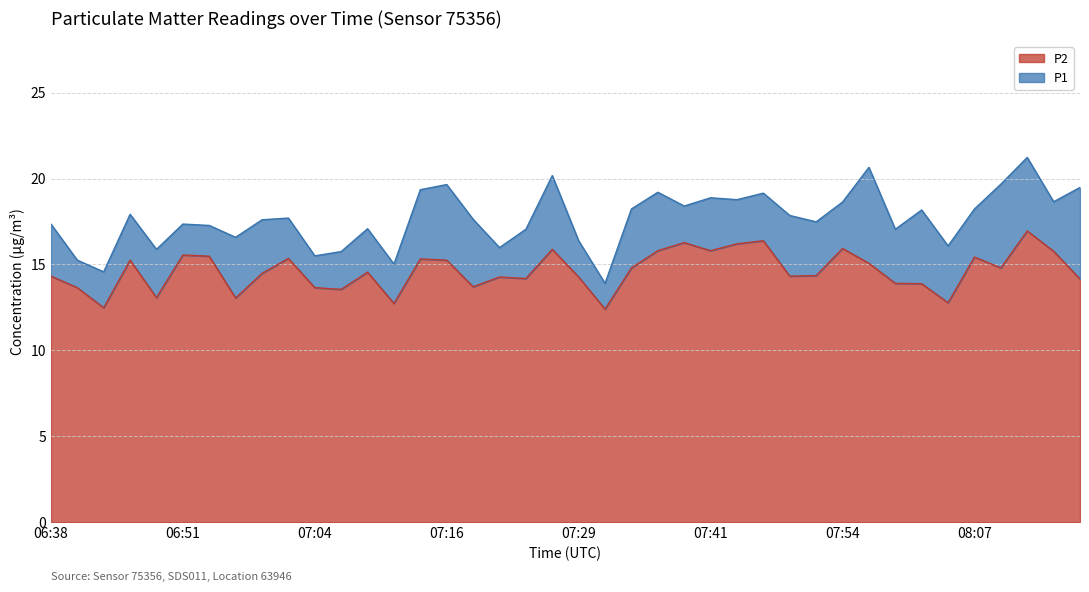

Reading left to right, list all the values displayed in this chart.

P1: 06:38=17.4	06:41=15.2	06:44=14.6	06:46=17.9	06:49=15.9	06:51=17.4	06:54=17.3	06:56=16.6	06:59=17.6	07:01=17.7	07:04=15.5	07:06=15.8	07:09=17.1	07:11=15.0	07:14=19.4	07:16=19.6	07:19=17.6	07:21=16.0	07:24=17.1	07:26=20.2	07:29=16.4	07:31=13.9	07:34=18.2	07:36=19.2	07:39=18.4	07:41=18.9	07:44=18.8	07:46=19.1	07:49=17.9	07:51=17.5	07:54=18.6	07:56=20.6	07:59=17.1	08:01=18.2	08:04=16.1	08:07=18.2	08:09=19.7	08:12=21.2	08:14=18.6	08:17=19.5
P2: 06:38=14.3	06:41=13.7	06:44=12.5	06:46=15.2	06:49=13.1	06:51=15.6	06:54=15.5	06:56=13.1	06:59=14.5	07:01=15.3	07:04=13.7	07:06=13.6	07:09=14.6	07:11=12.7	07:14=15.3	07:16=15.2	07:19=13.7	07:21=14.3	07:24=14.2	07:26=15.9	07:29=14.3	07:31=12.4	07:34=14.8	07:36=15.8	07:39=16.3	07:41=15.8	07:44=16.2	07:46=16.4	07:49=14.3	07:51=14.3	07:54=15.9	07:56=15.1	07:59=13.9	08:01=13.9	08:04=12.8	08:07=15.4	08:09=14.8	08:12=16.9	08:14=15.8	08:17=14.2